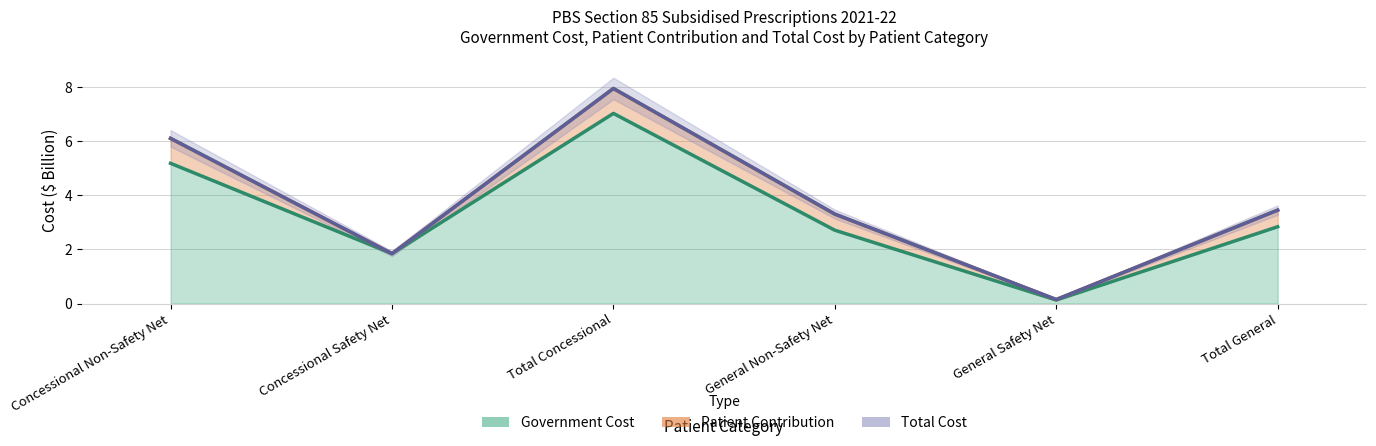

Which label corresponds to the largest value in the chart?

Total Concessional